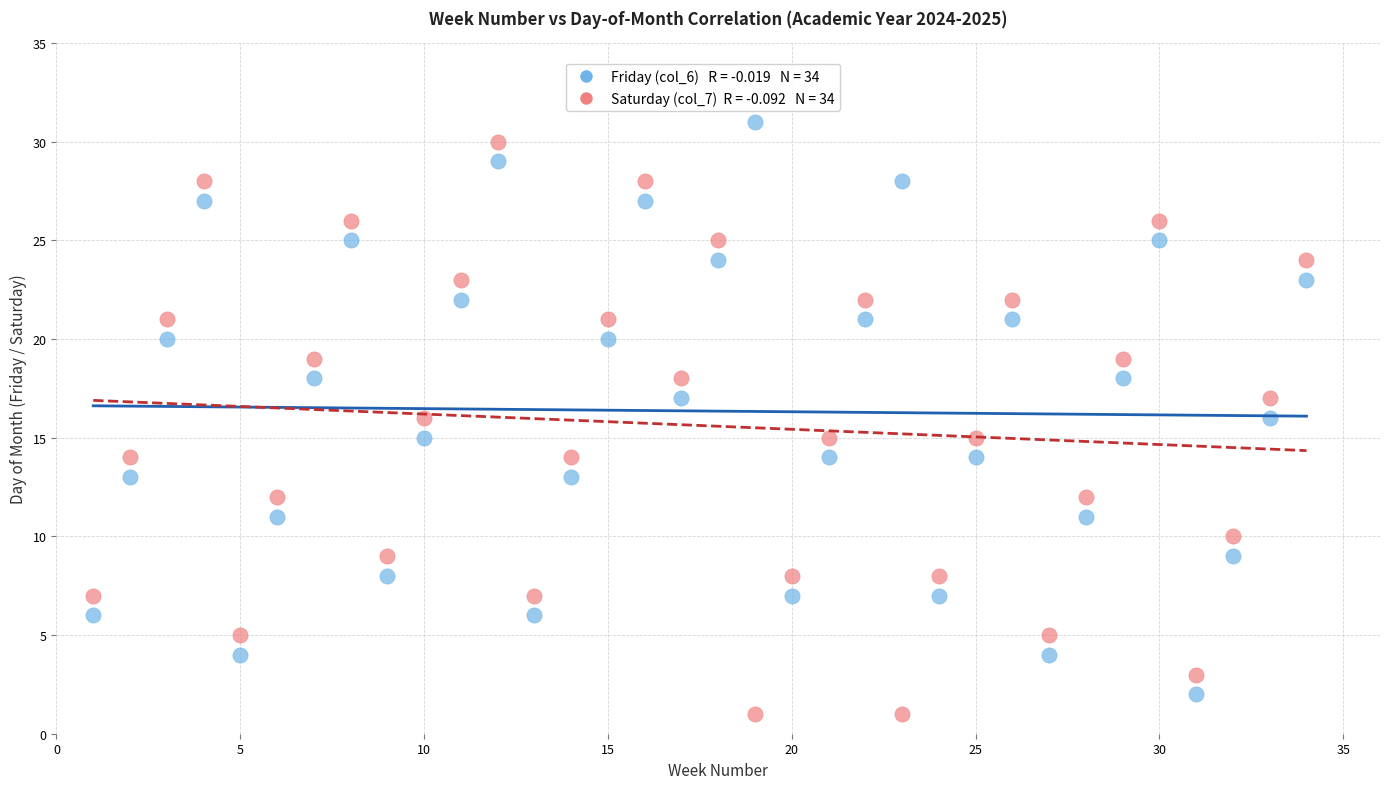

Across all data points, what is the range of Y values (max minus min)?

30